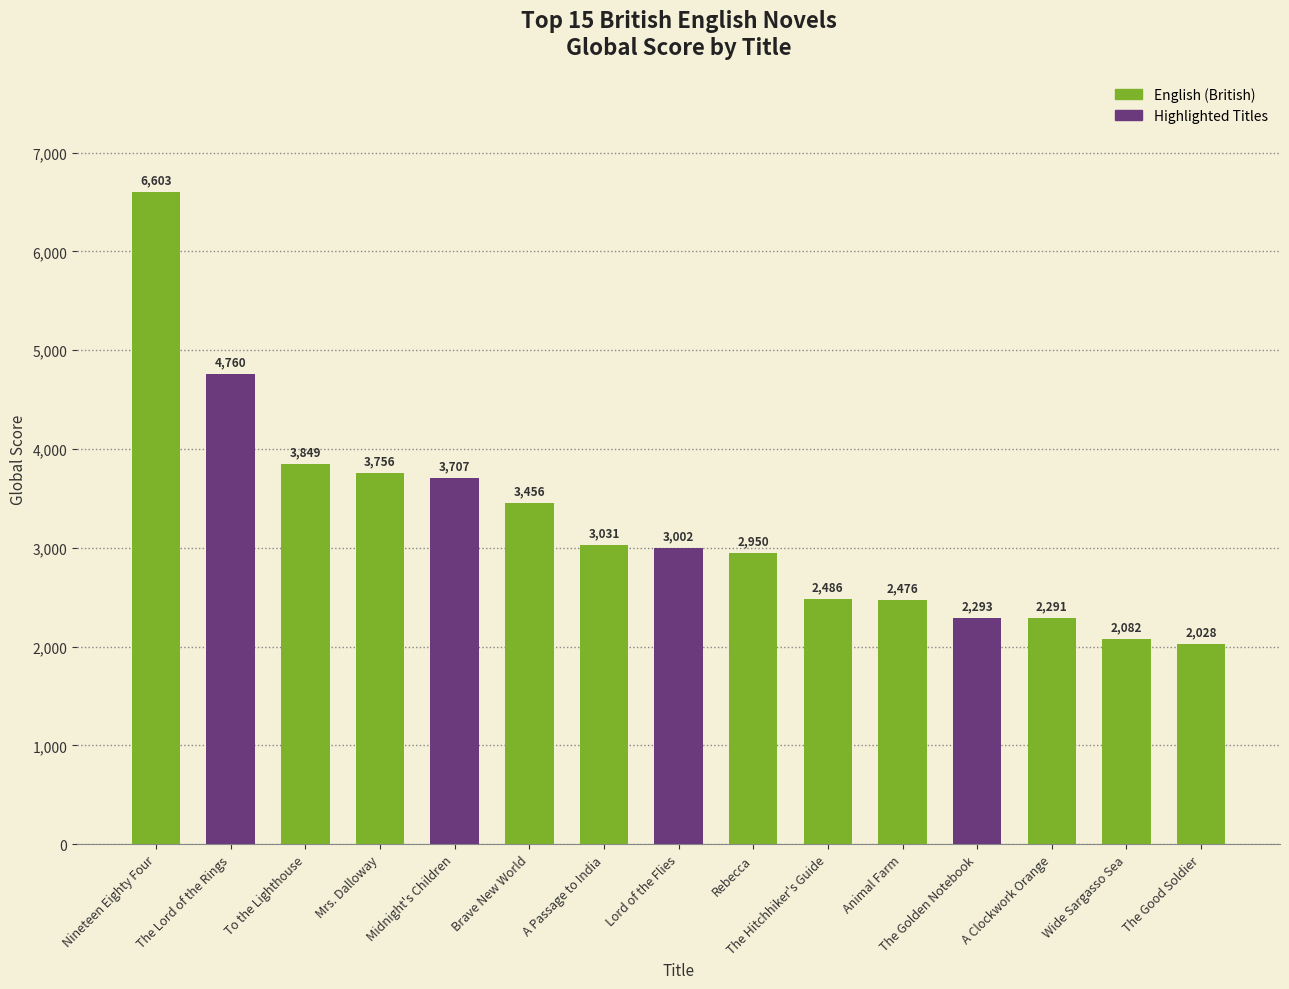

What is the label of the 3rd bar from the left?

To the Lighthouse